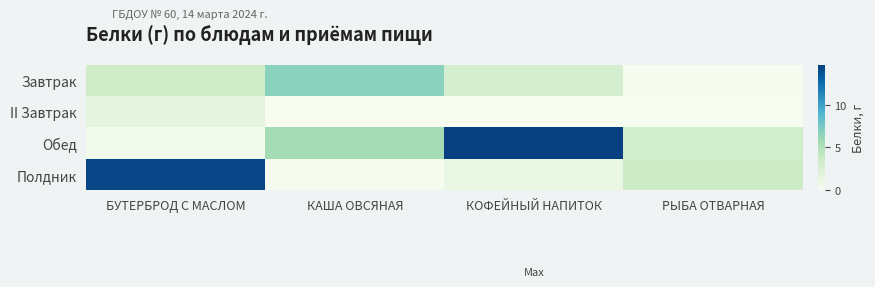

At which category is the sum across all series the highest?

БУТЕРБРОД С МАСЛОМ